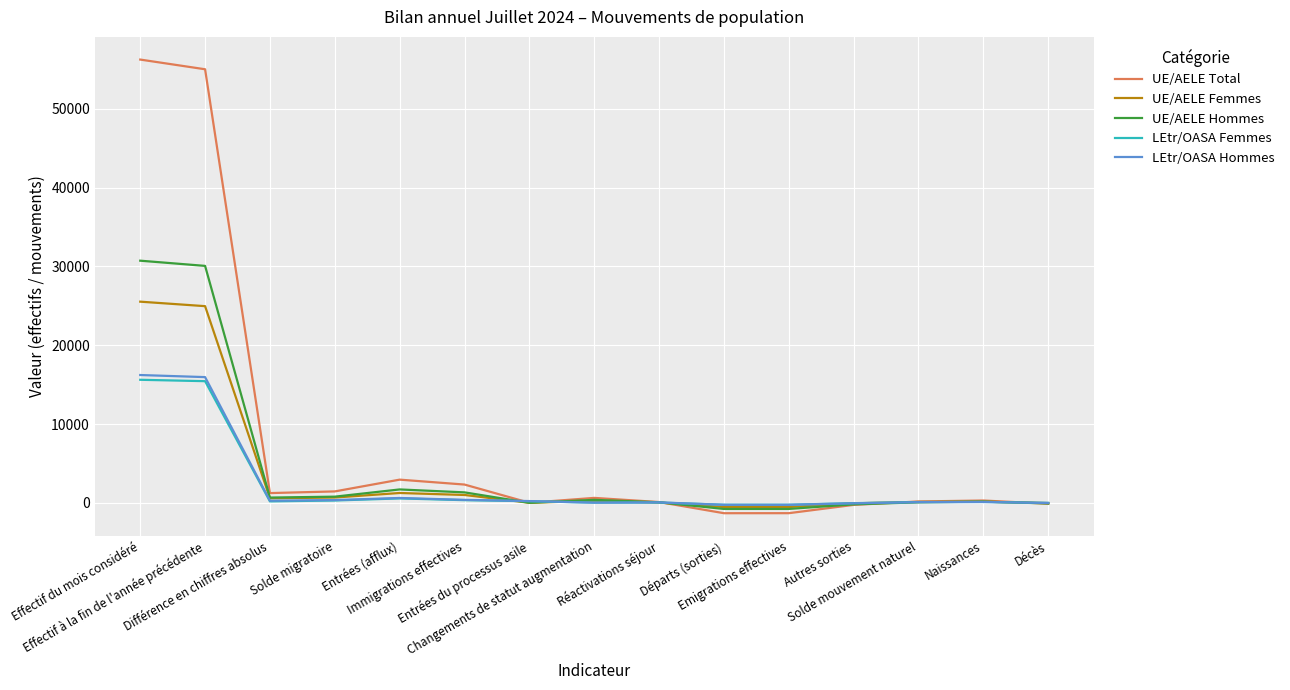

Where is UE/AELE Femmes nearest to the value 12496?

Entrées (afflux)